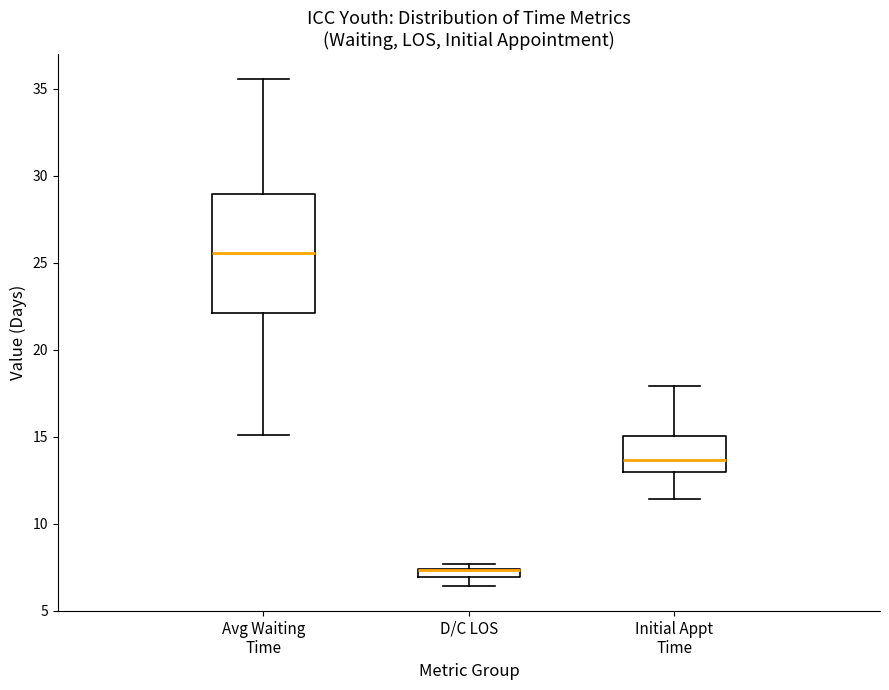

Where does the lower whisker of the box for Initial Appt Time end on the y-axis? The values are not printed on the chart, so give them approximately, as read against the axis.

11.5